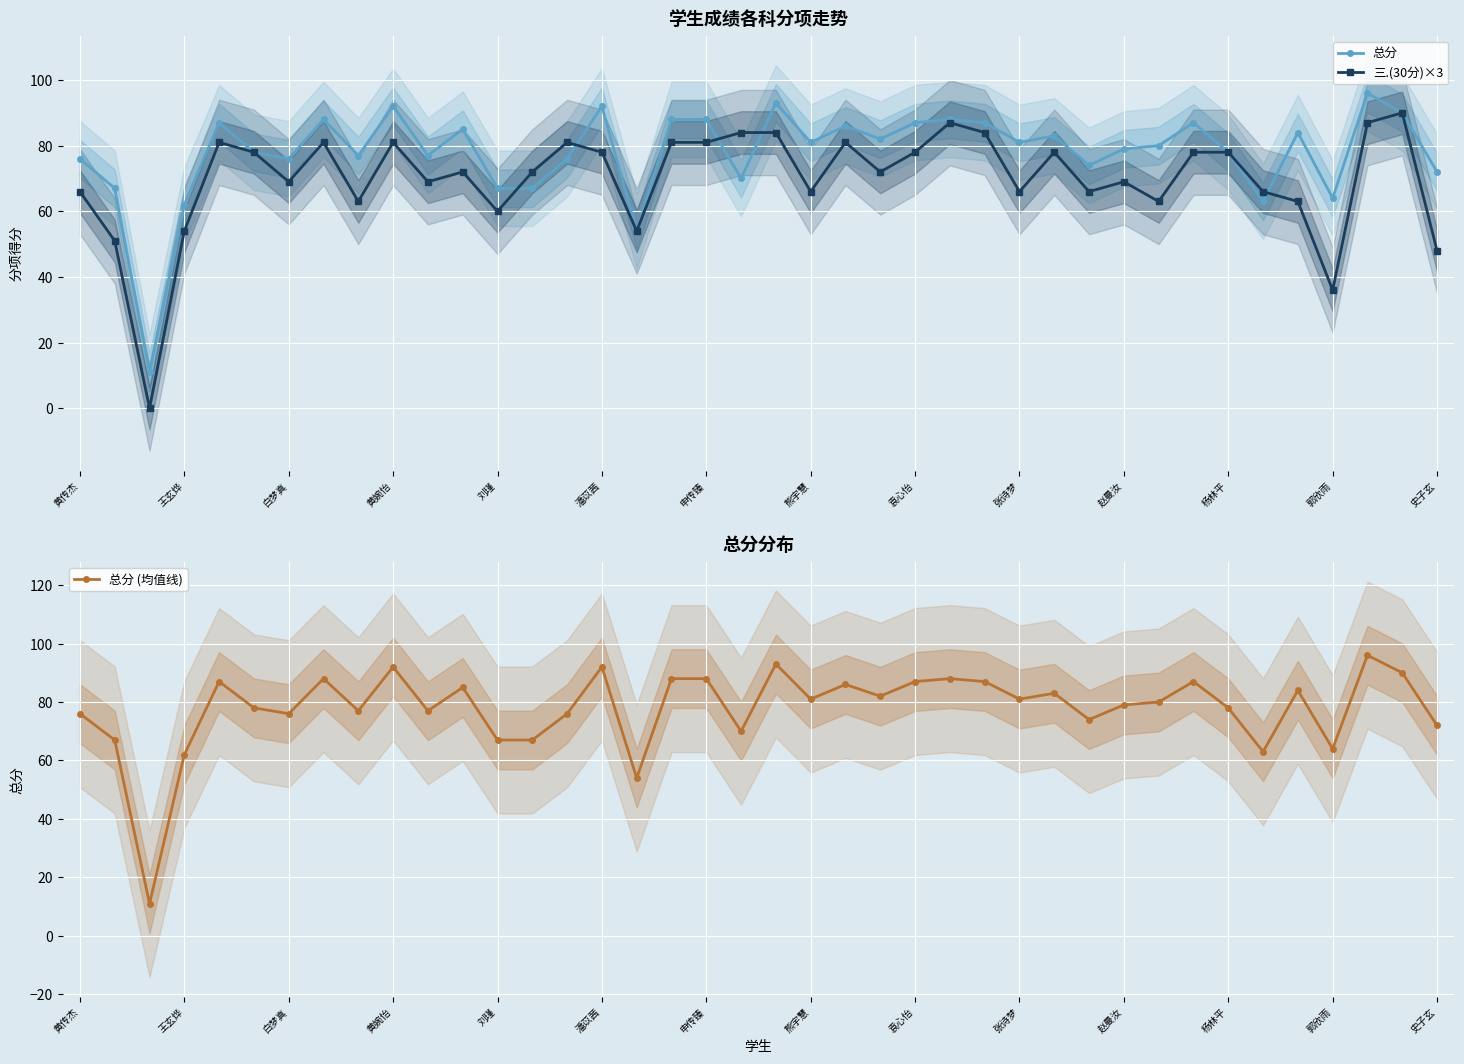

What is the value of the 总分 point at the 14th from the left?

67